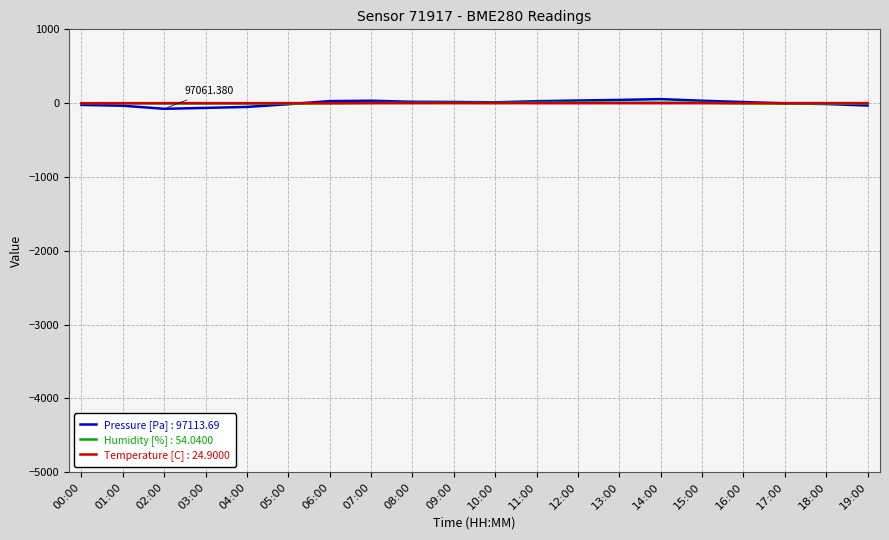

Is this an area chart (filled region under the line)?

No